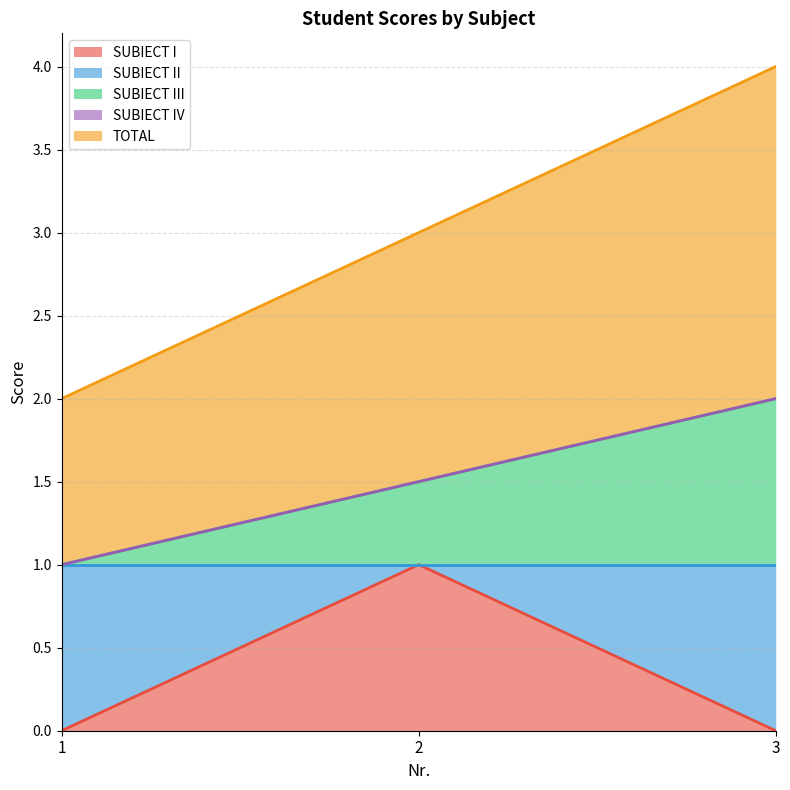

What is the average value of the SUBIECT III series?

1.5